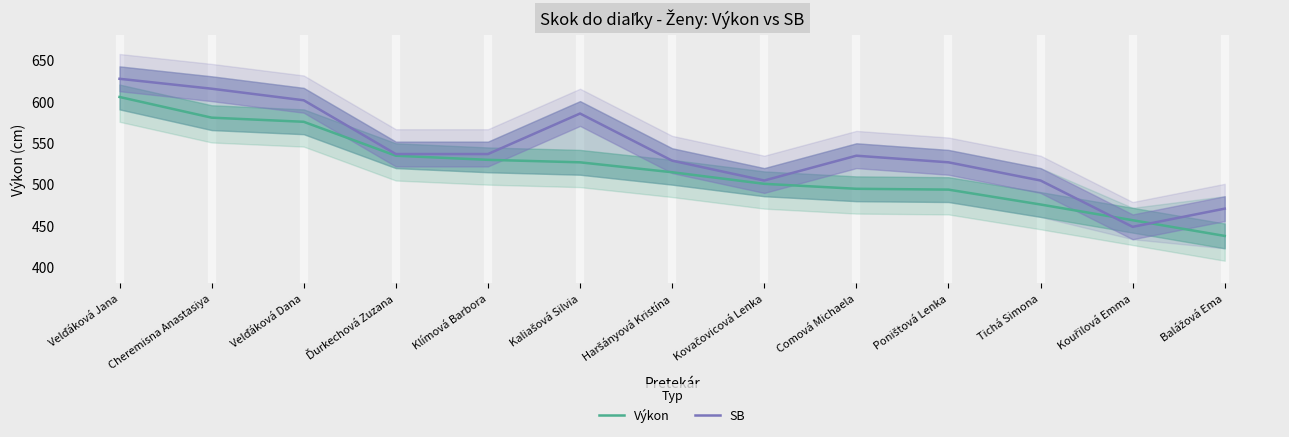

Reading right to left, extract all data points from this chart.

Výkon: 437	456	475	493	494	500	514	526	529	534	575	580	605
SB: 470	448	504	526	534	504	528	585	536	536	601	615	627